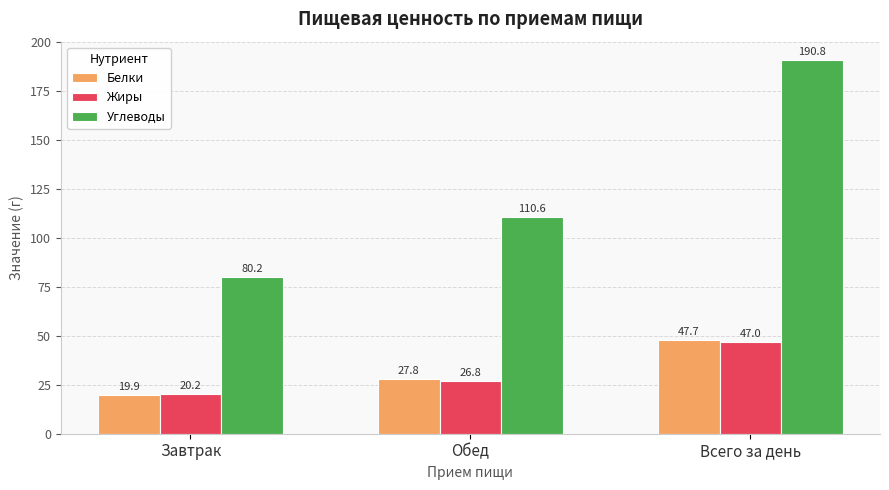

Which series has the largest range (max minus min)?

Углеводы